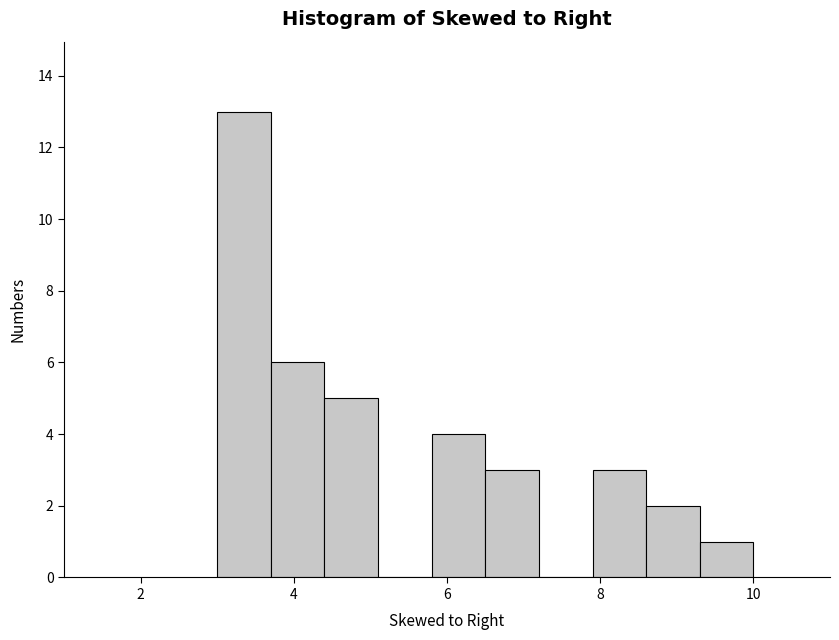

Read against the x-axis, roughly where is the centre of the tallest bar?

3.4